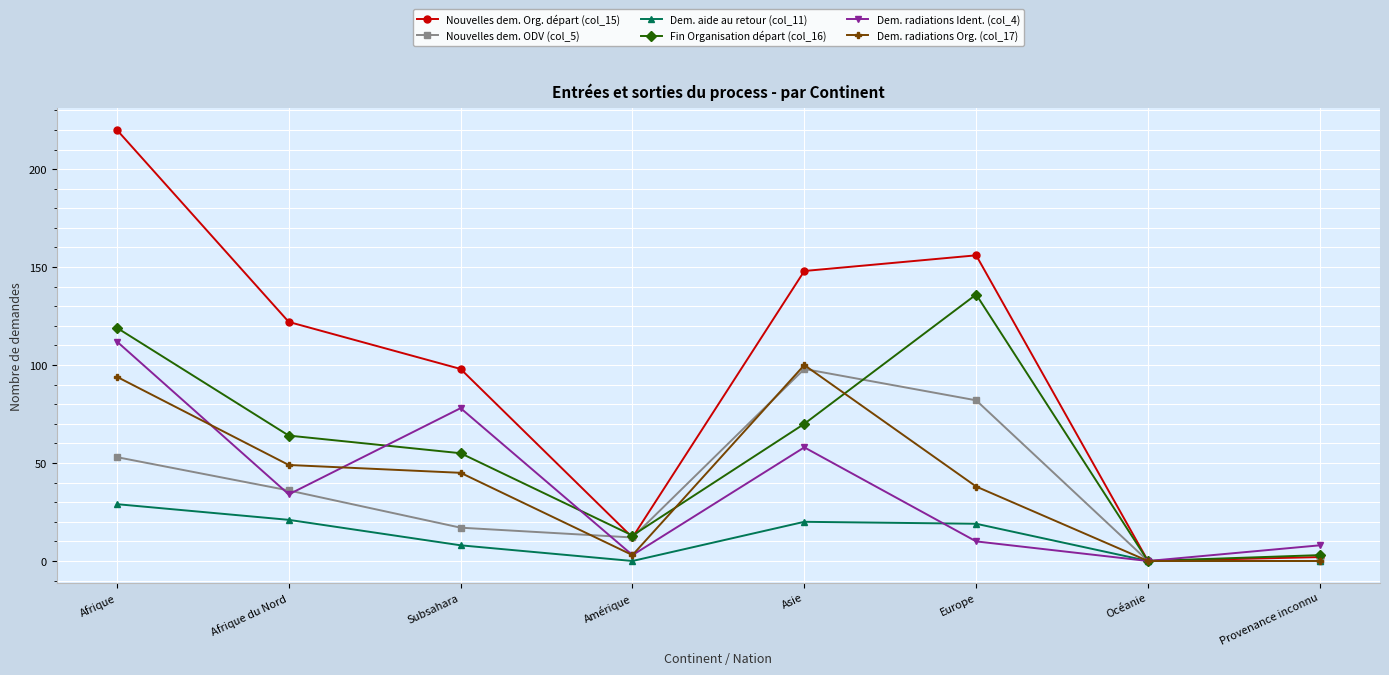

Which category has the highest value across all series?

Afrique